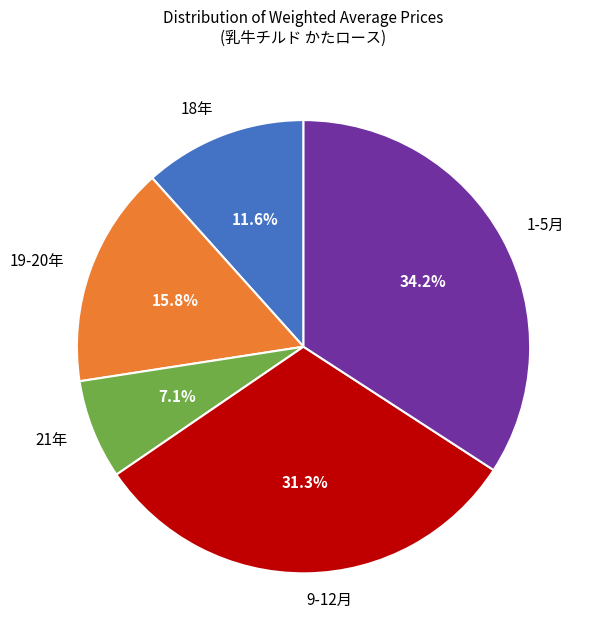

Which category has the smallest portion of the pie?

21年